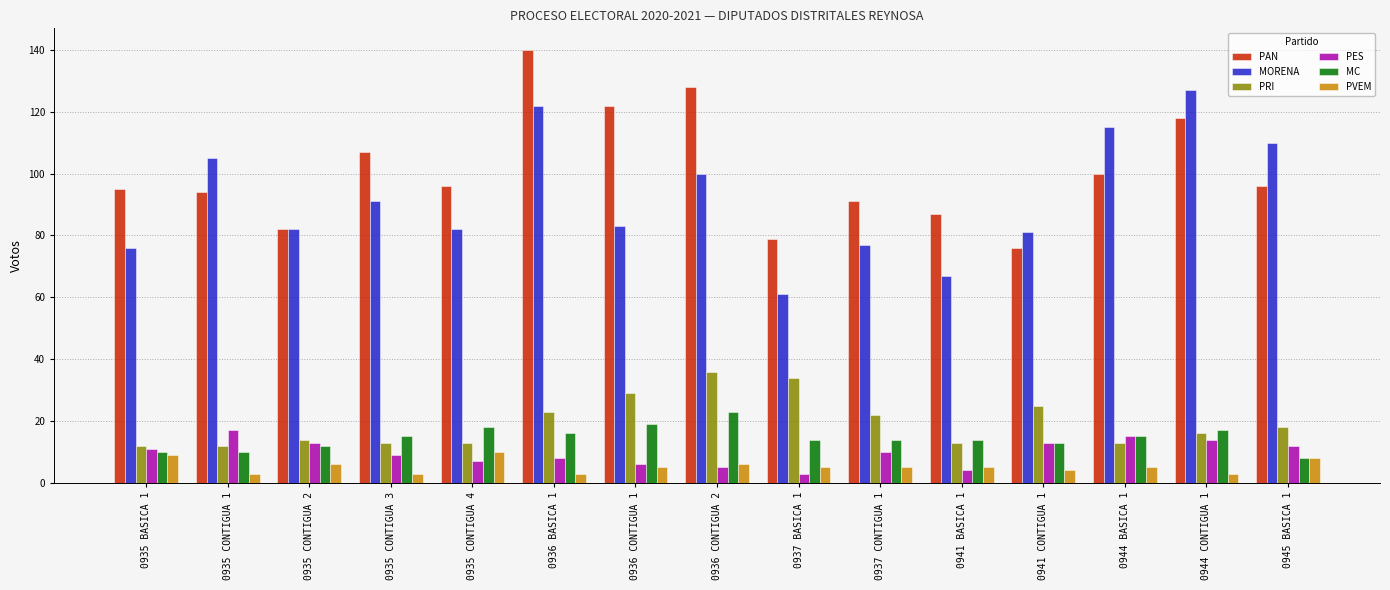

What is the difference between the maximum and minimum values in the PRI series?

24